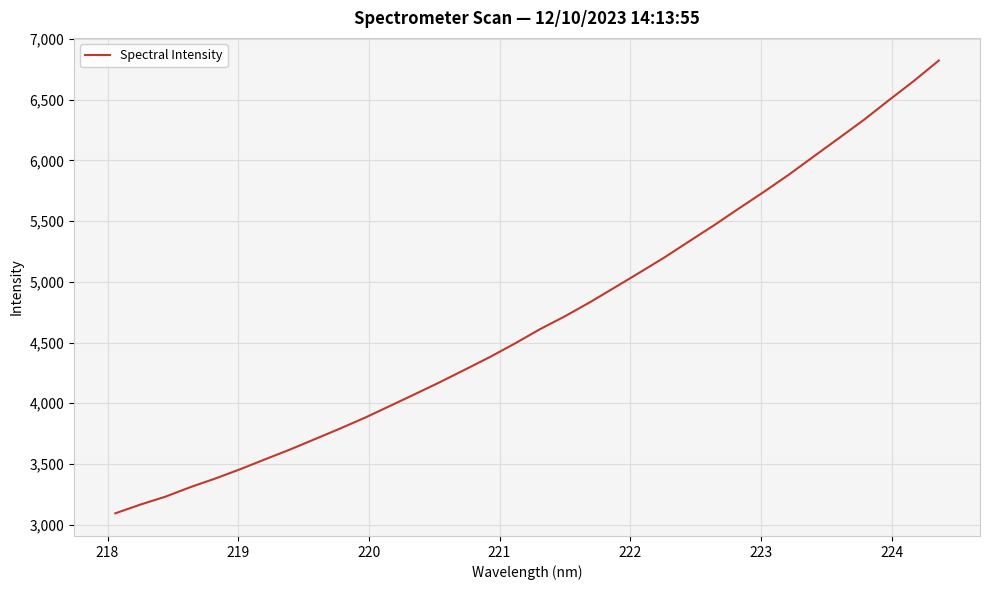

What is the maximum value shown in the chart?

6823.2